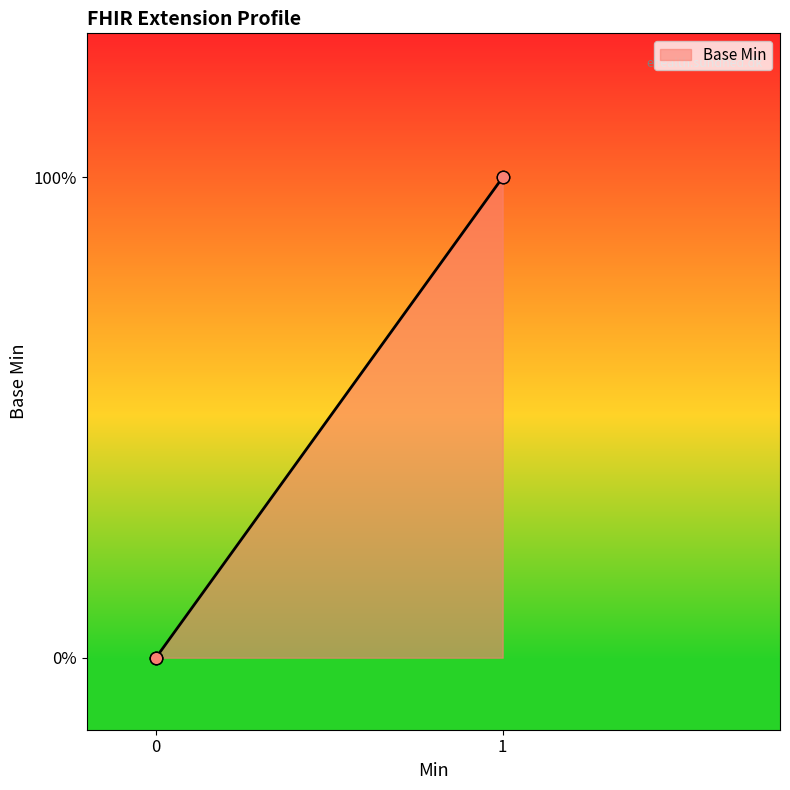

What is the change in value from 0 to 1?

+1